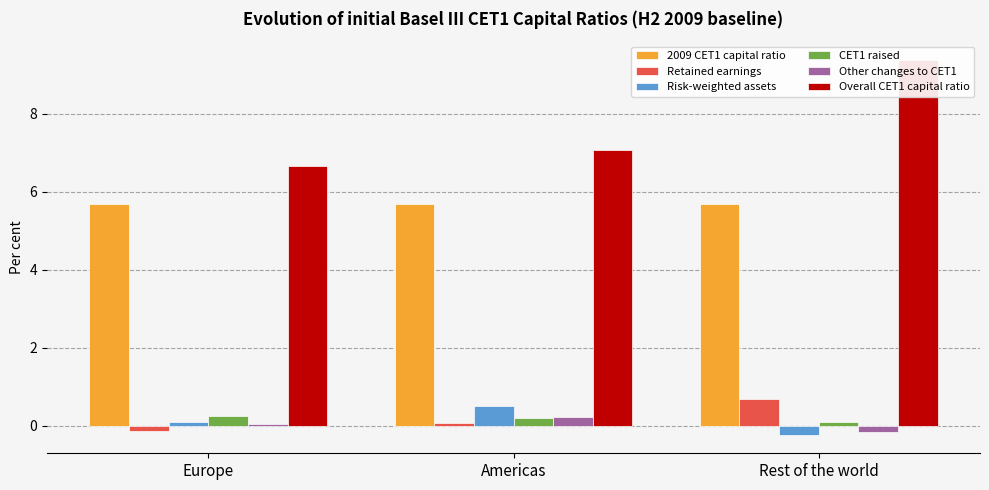

What is the sum of the Retained earnings values at Europe and Americas?

-0.1